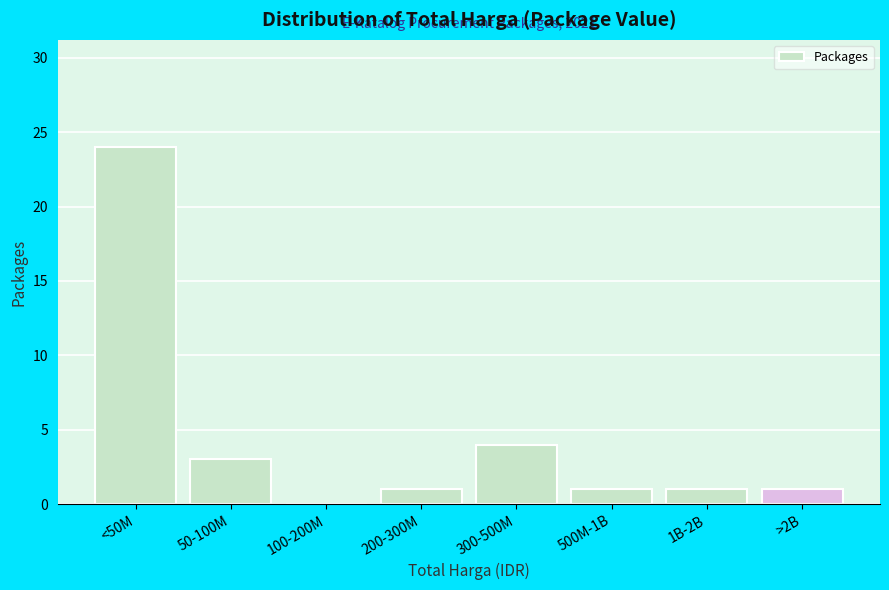

Reading left to right, extract all data points from this chart.

<50M=24	50-100M=3	100-200M=0	200-300M=1	300-500M=4	500M-1B=1	1B-2B=1	>2B=1